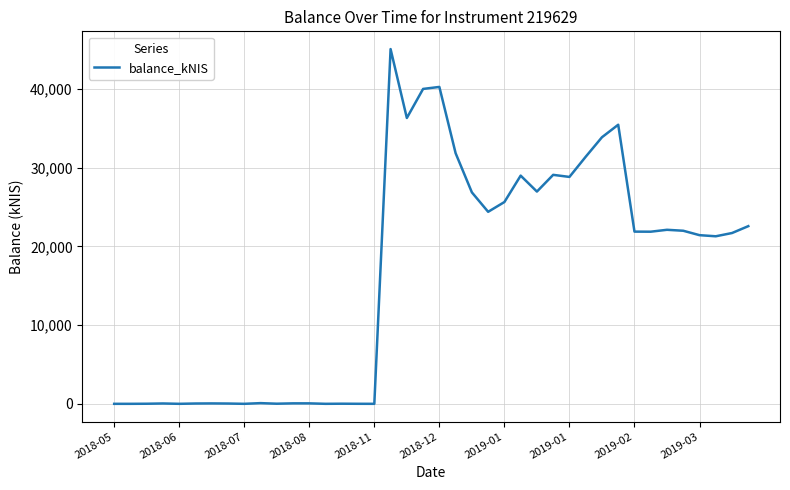

What is the difference between the maximum and minimum values?

45077.7